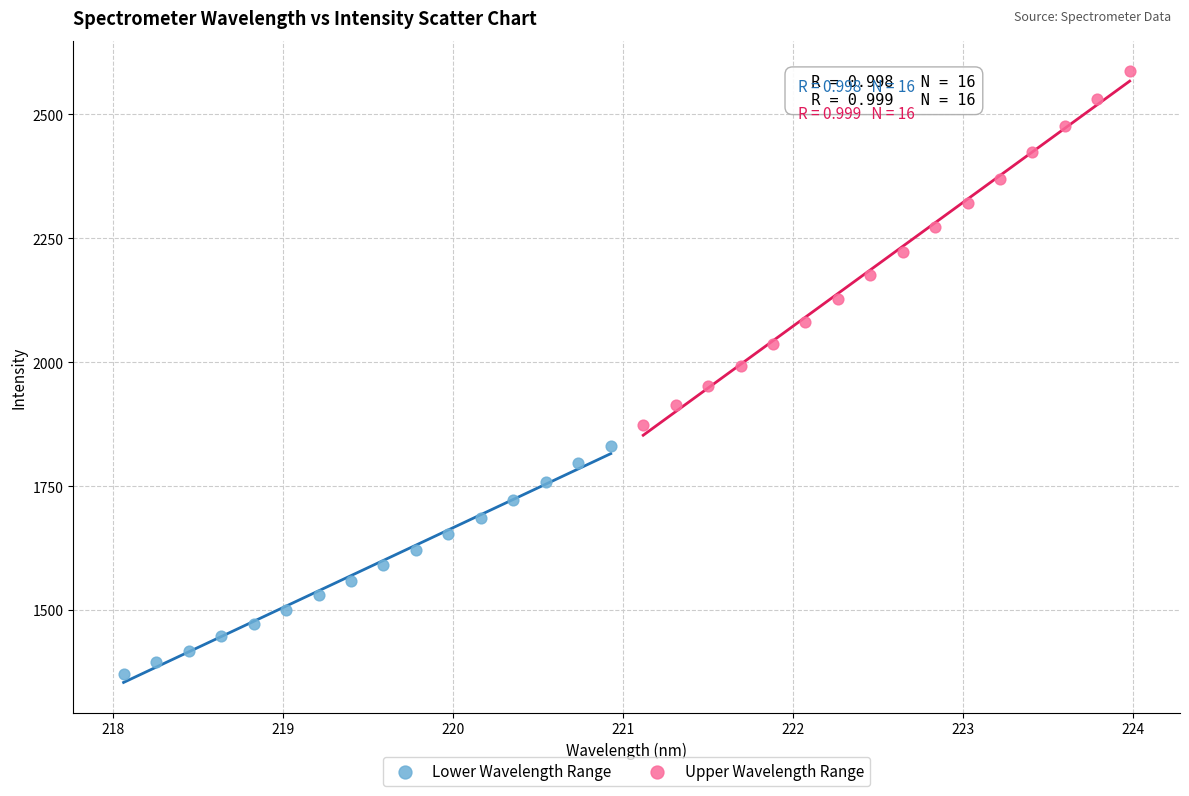

Which series contains the highest Y value?

Upper Wavelength Range